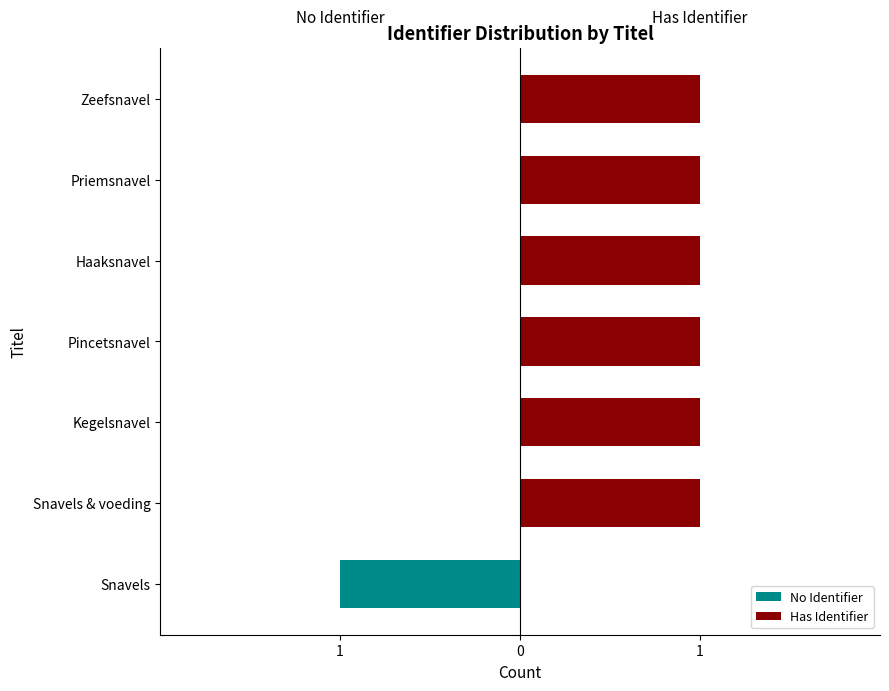

What are all the series names shown in the legend?

No Identifier, Has Identifier